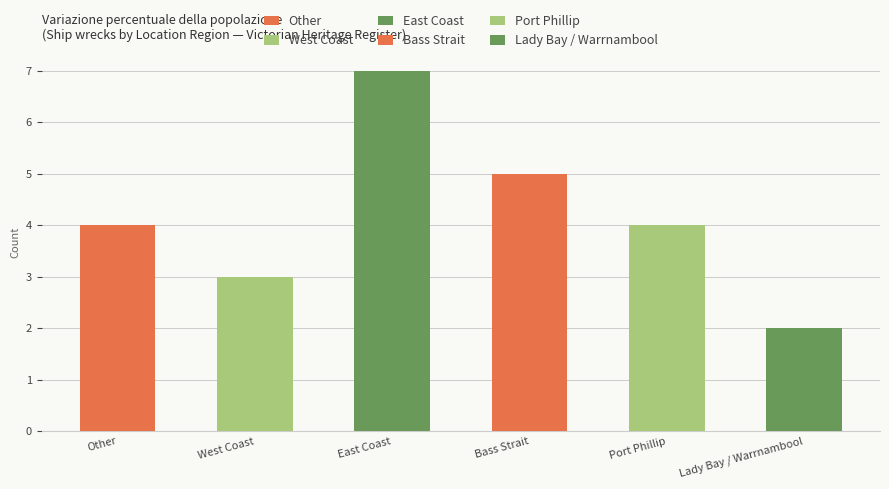

List the labels in order of value, smallest first.

Lady Bay / Warrnambool, West Coast, Port Phillip, Other, Bass Strait, East Coast